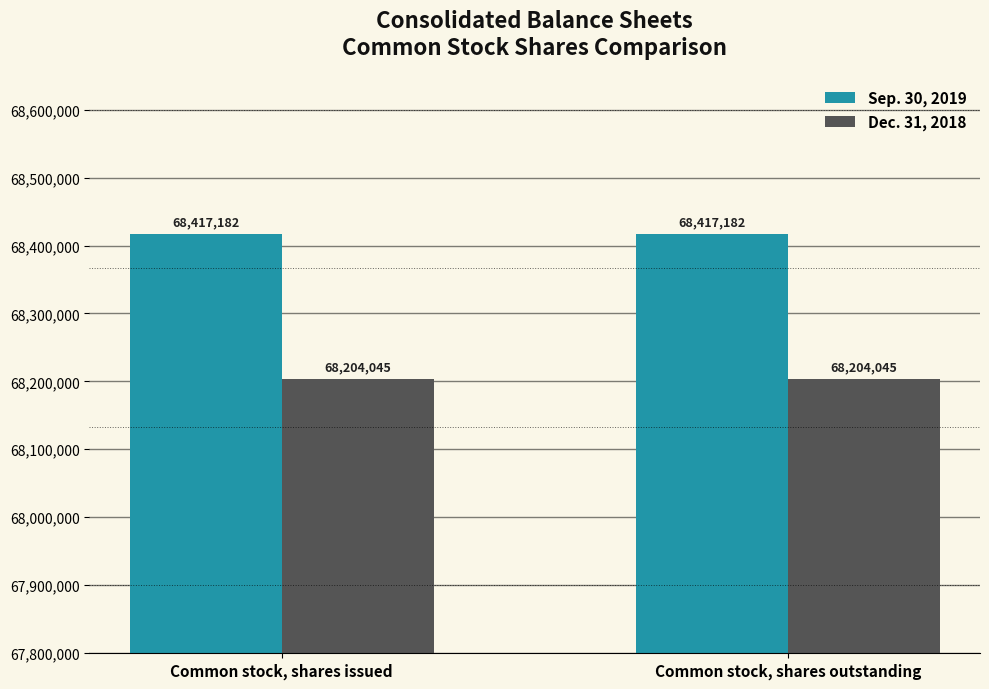

What is the label of the 1st bar from the left?

Common stock, shares issued